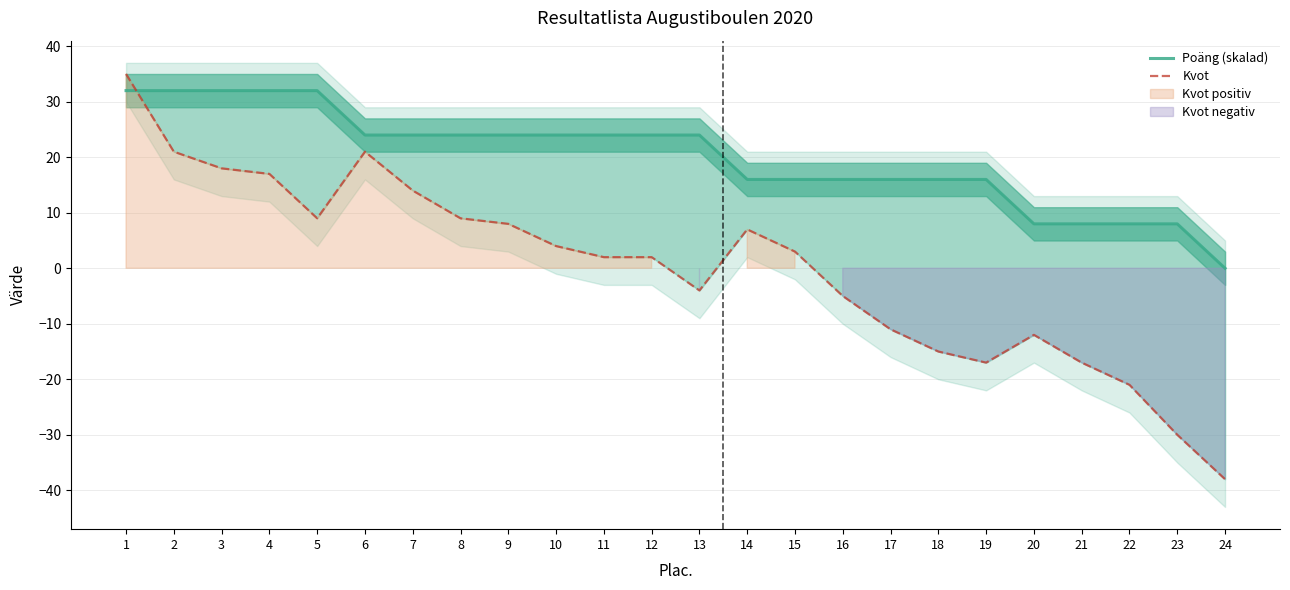

Rank the categories by Poäng (skalad) value from lowest to highest.

24, 20, 21, 22, 23, 14, 15, 16, 17, 18, 19, 6, 7, 8, 9, 10, 11, 12, 13, 1, 2, 3, 4, 5